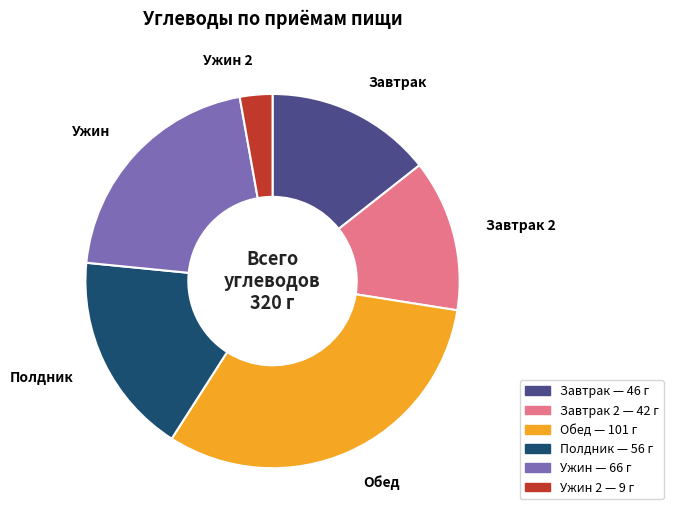

Is there any slice that represents more than half of the pie?

No